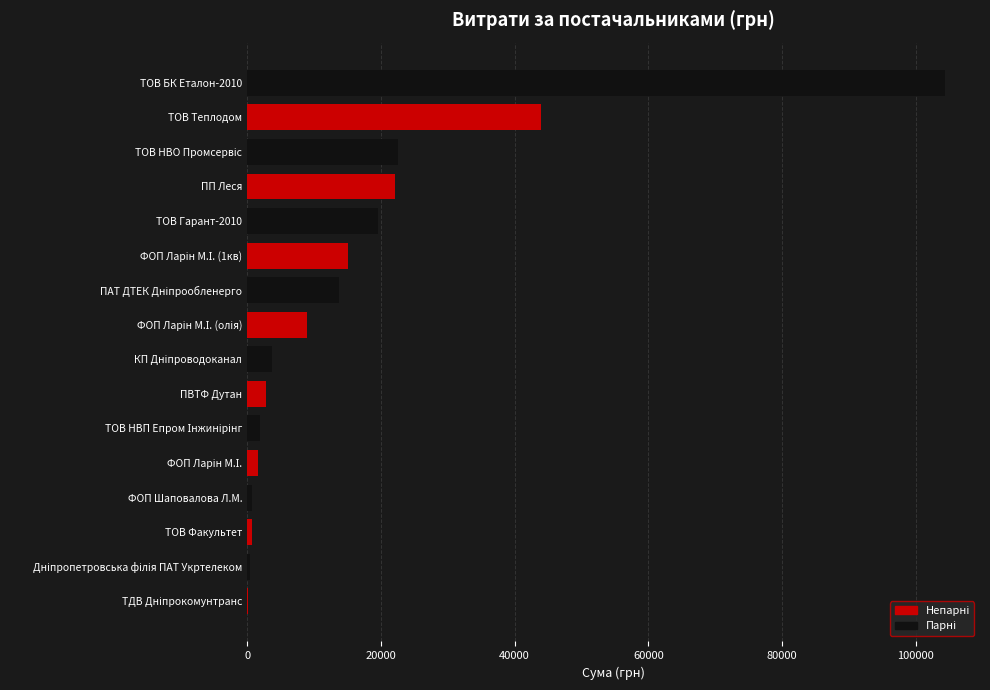

The value at ПП Леся is 22114.0. True or false?

True